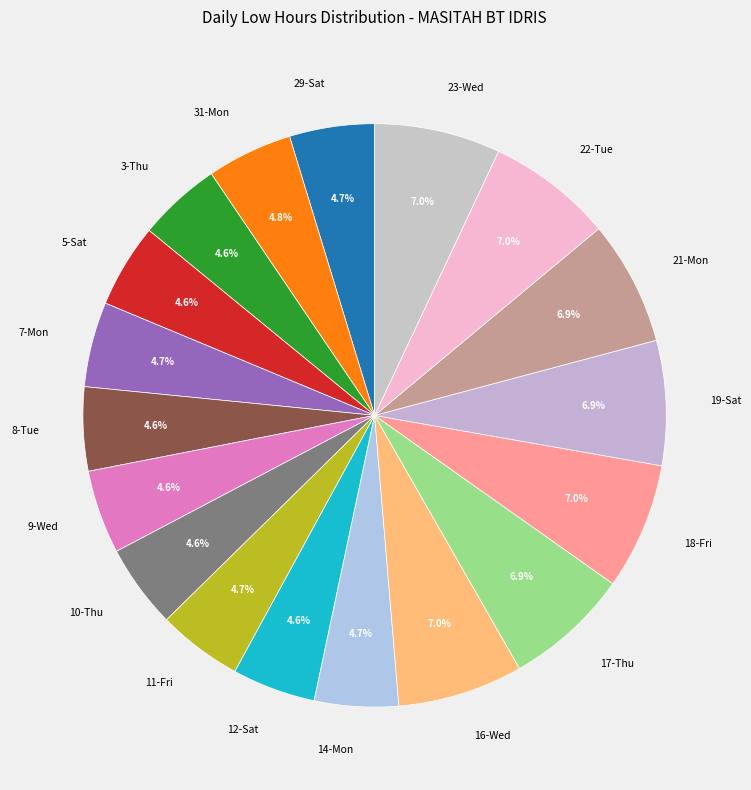

What portion of the pie excludes 19-Sat?

93.1%